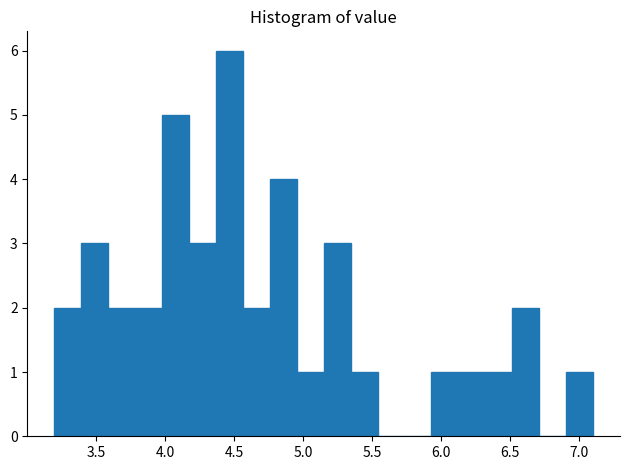

Around what value on the x-axis is the tallest bar? Give the approximate position of its centre, as read against the axis.

4.45